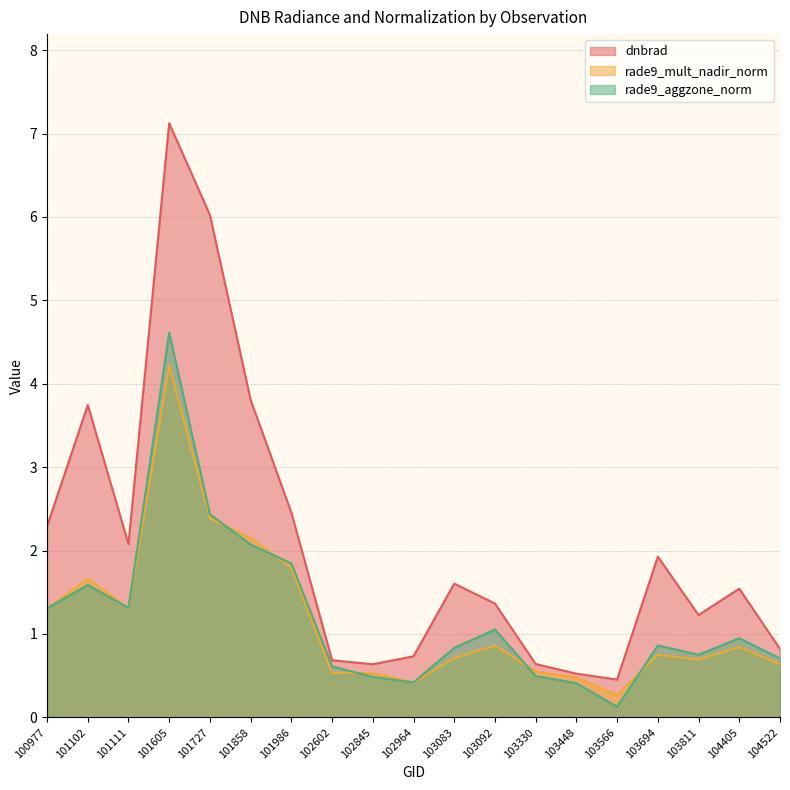

Is the value of rade9_mult_nadir_norm at 103092 greater than the value of dnbrad at 100977?

No